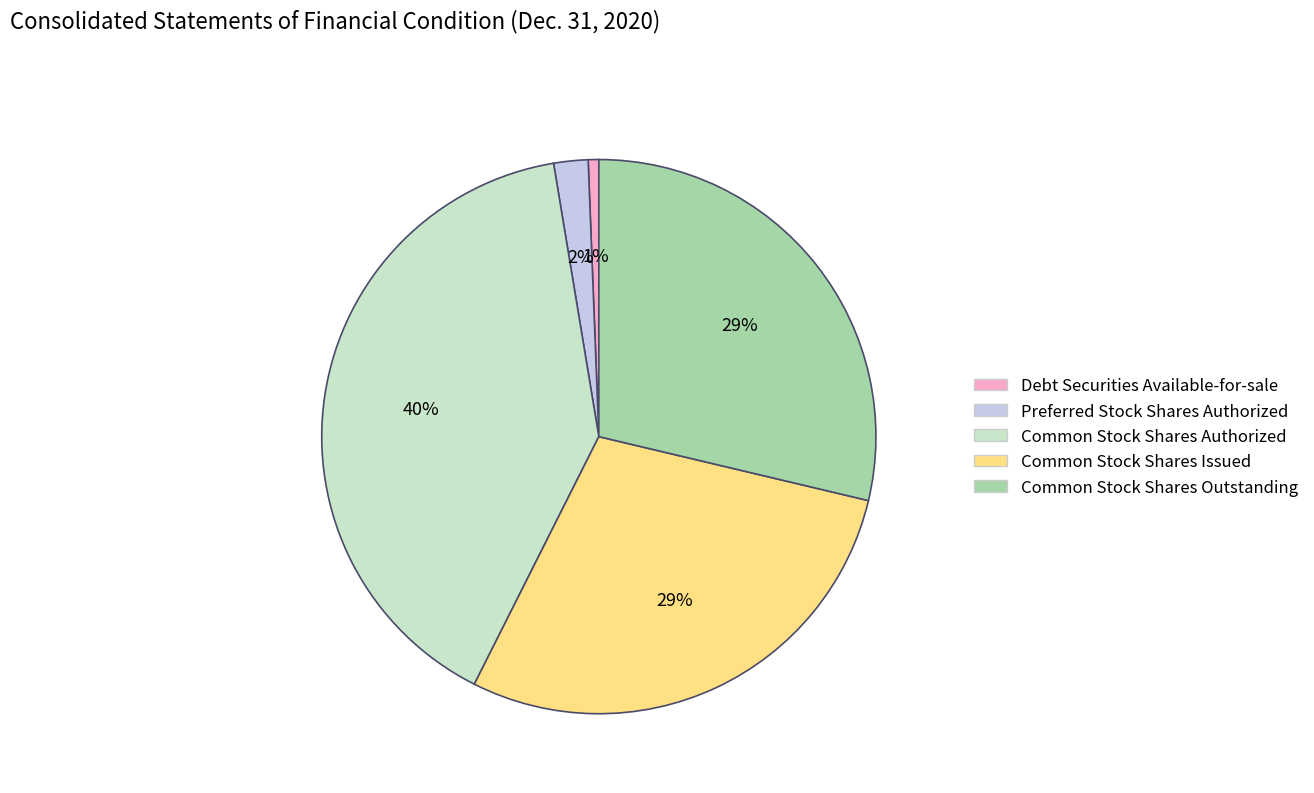

How many slices are in this pie chart?

5